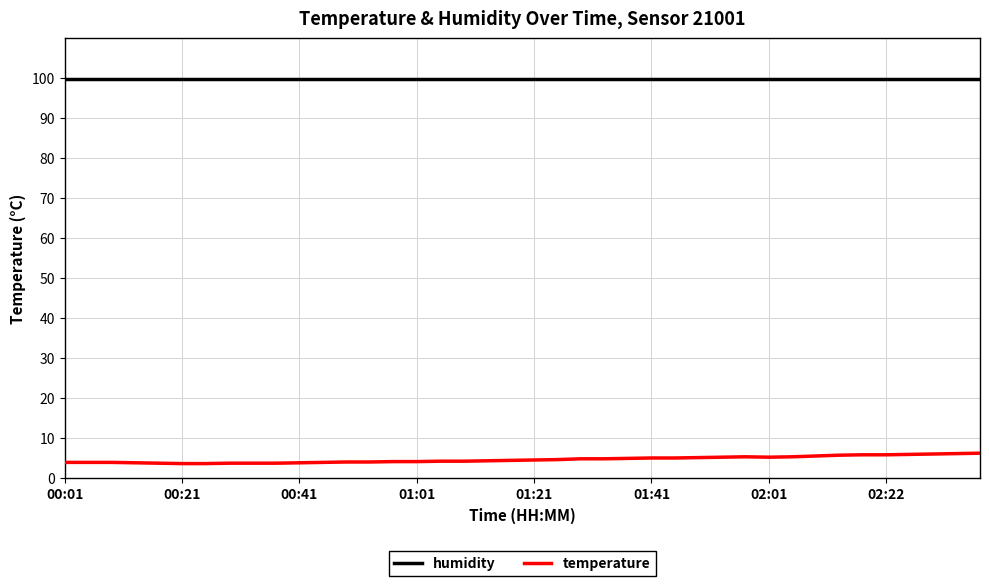

Does the chart have visible grid lines?

Yes